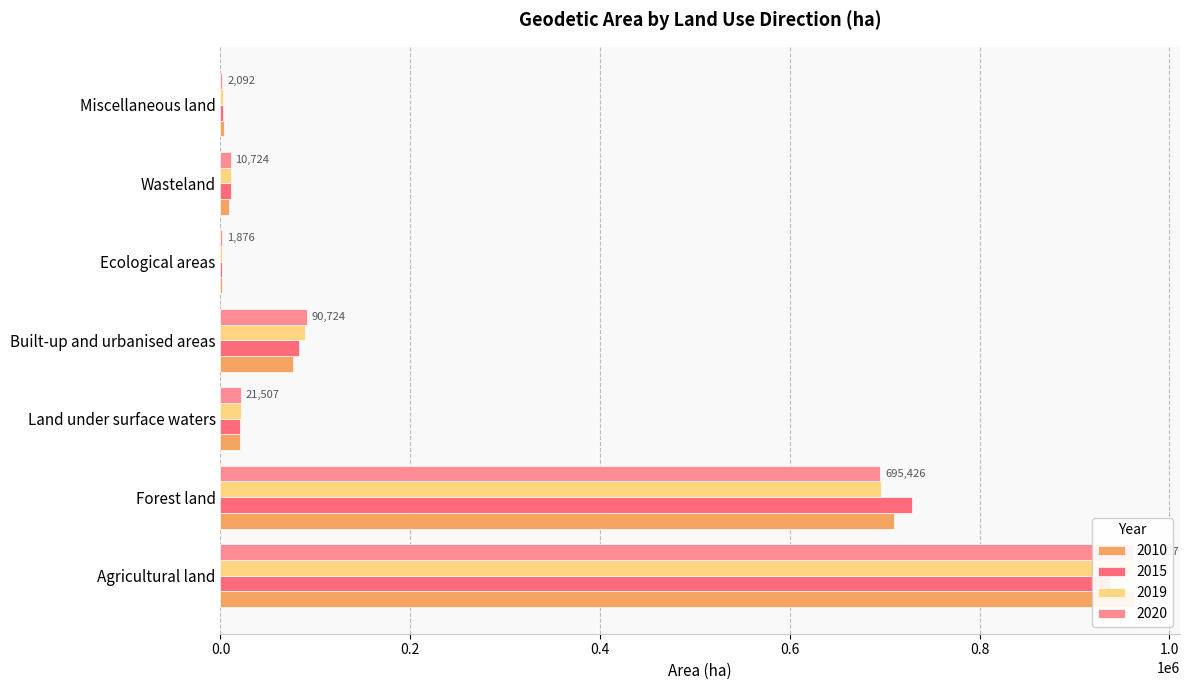

Count the number of categories in the chart.

7